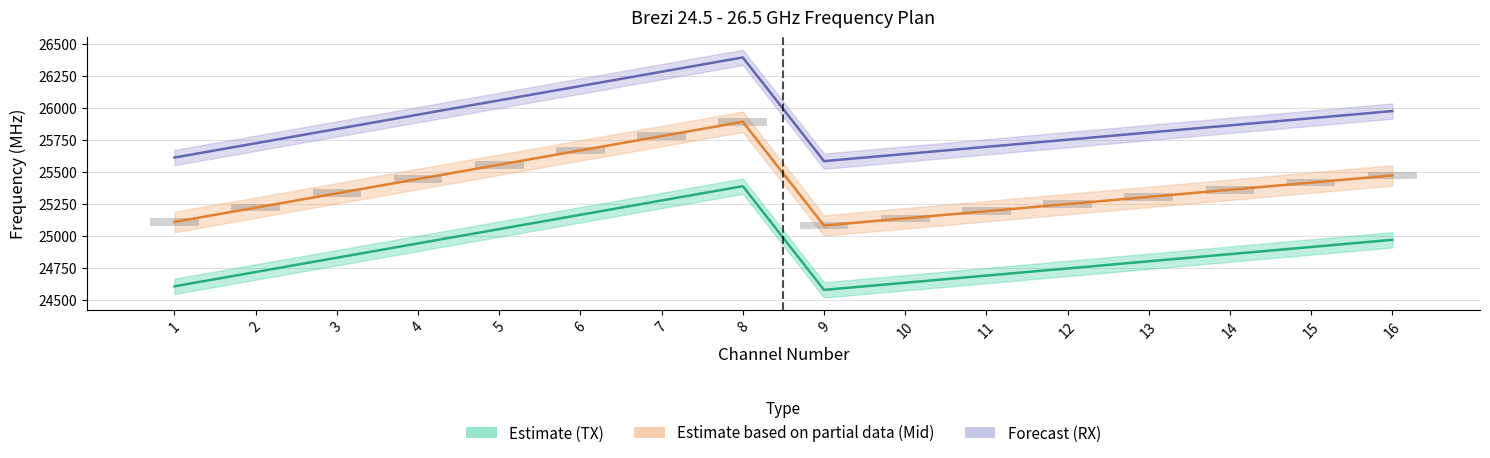

True or false: TX_freq has a value of 7518 at 10.

False